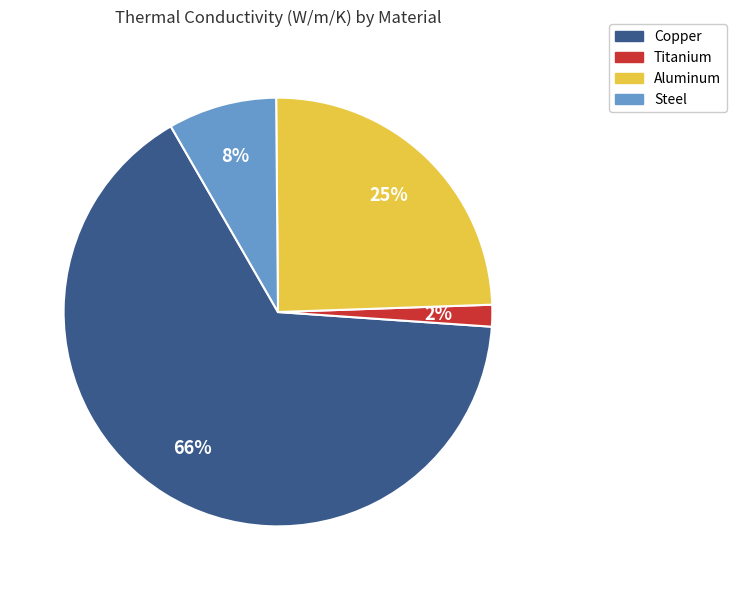

Between Copper and Steel, which is larger?

Copper